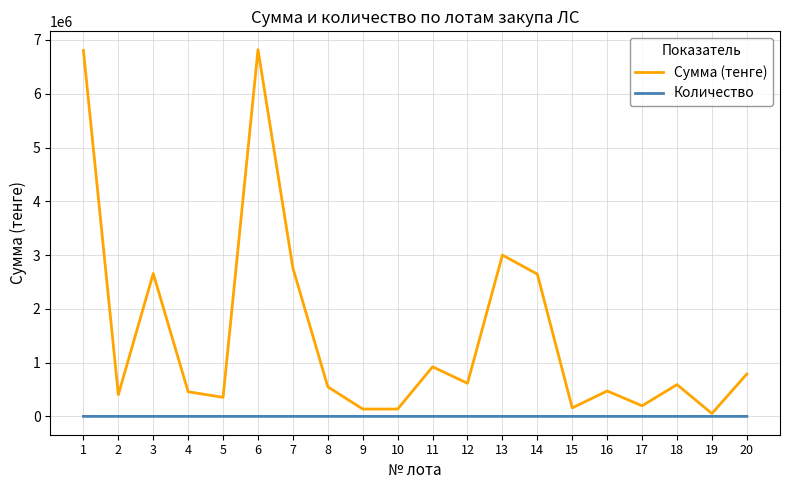

Is the value of Количество at 14 greater than the value of Сумма (тенге) at 15?

No